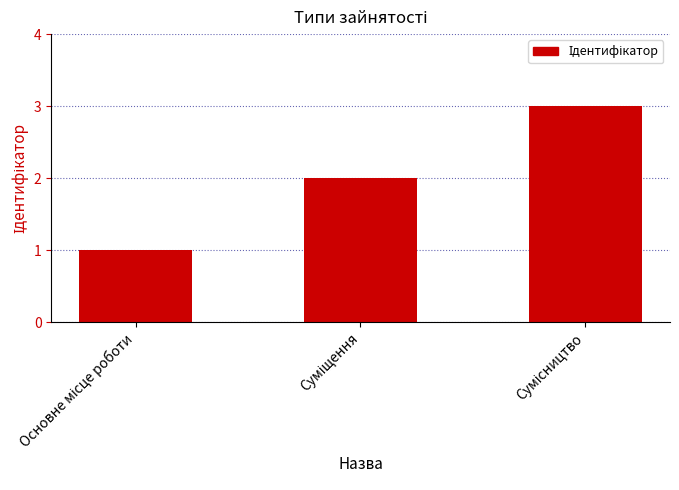

What is the value of the 1st bar from the left?

1